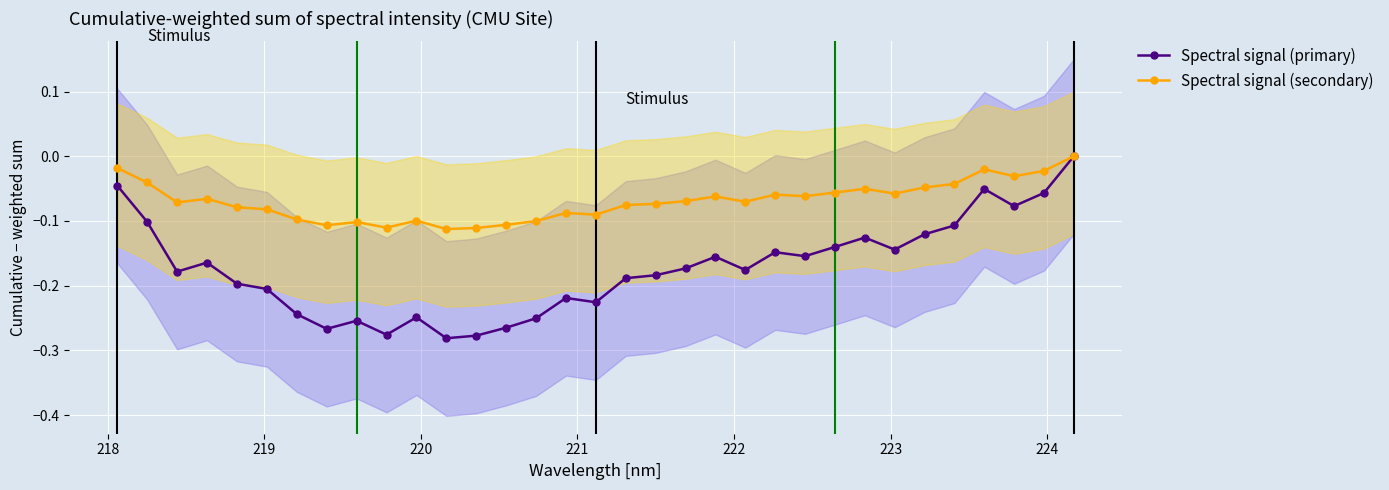

Reading right to left, list all the values displayed in this chart.

Spectral signal (primary): -0.0	-0.1	-0.1	-0.1	-0.1	-0.1	-0.1	-0.1	-0.1	-0.2	-0.1	-0.2	-0.2	-0.2	-0.2	-0.2	-0.2	-0.2	-0.3	-0.3	-0.3	-0.3	-0.2	-0.3	-0.3	-0.3	-0.2	-0.2	-0.2	-0.2	-0.2	-0.1	-0.0
Spectral signal (secondary): 0.0	-0.0	-0.0	-0.0	-0.0	-0.0	-0.1	-0.1	-0.1	-0.1	-0.1	-0.1	-0.1	-0.1	-0.1	-0.1	-0.1	-0.1	-0.1	-0.1	-0.1	-0.1	-0.1	-0.1	-0.1	-0.1	-0.1	-0.1	-0.1	-0.1	-0.1	-0.0	-0.0